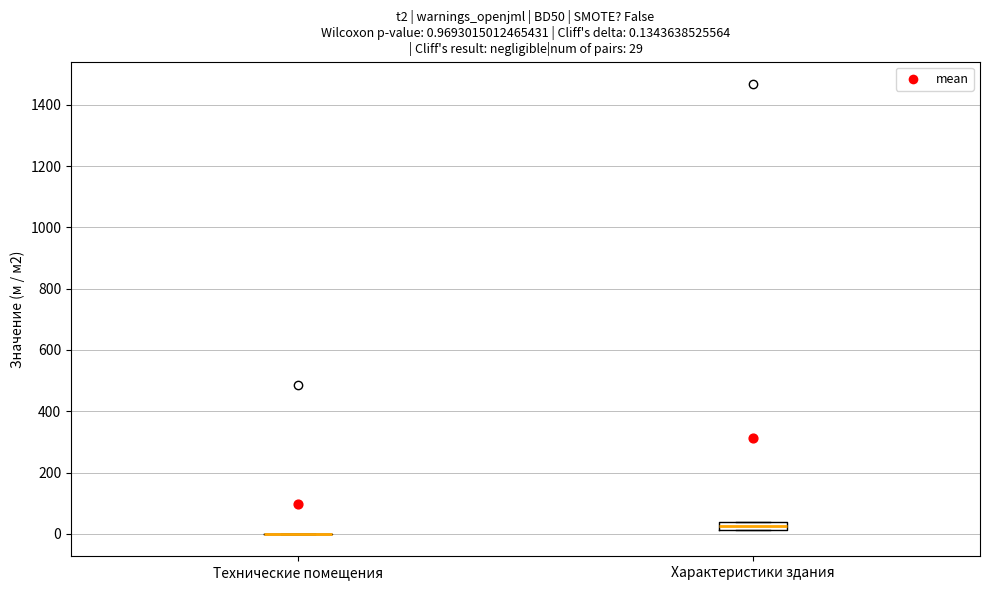

Comparing the boxes themselves (not the whiskers), which one is the tallest?

Характеристики здания